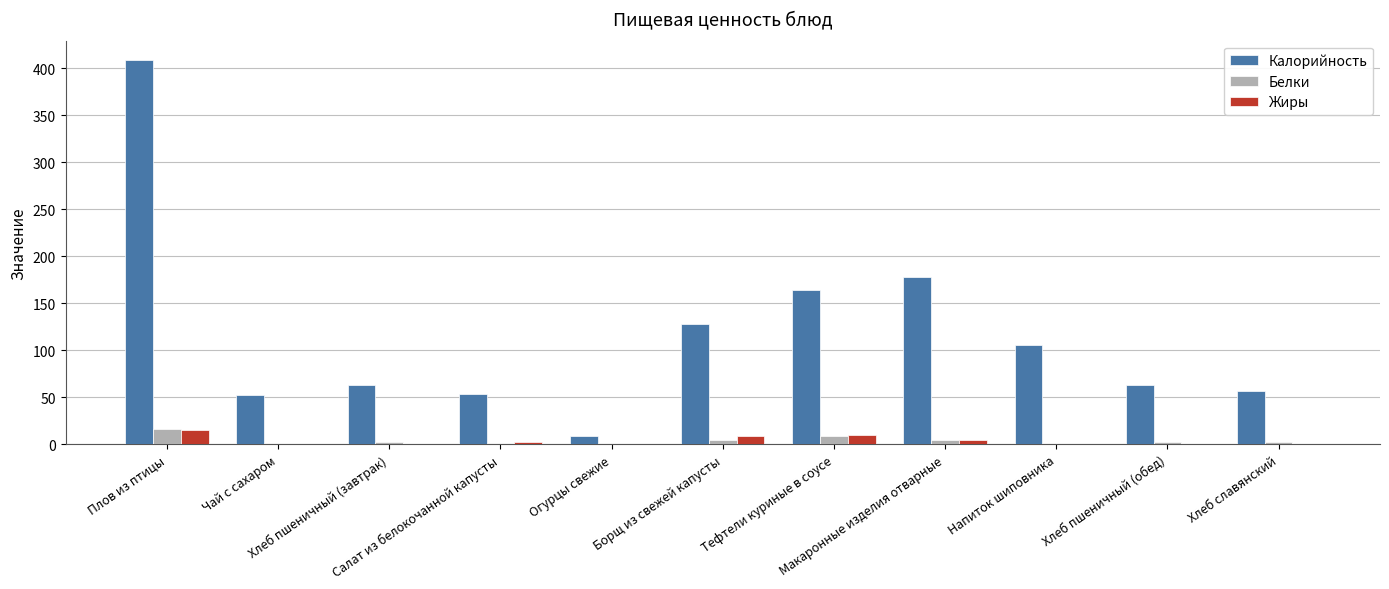

Which series has the largest total across all categories?

Калорийность